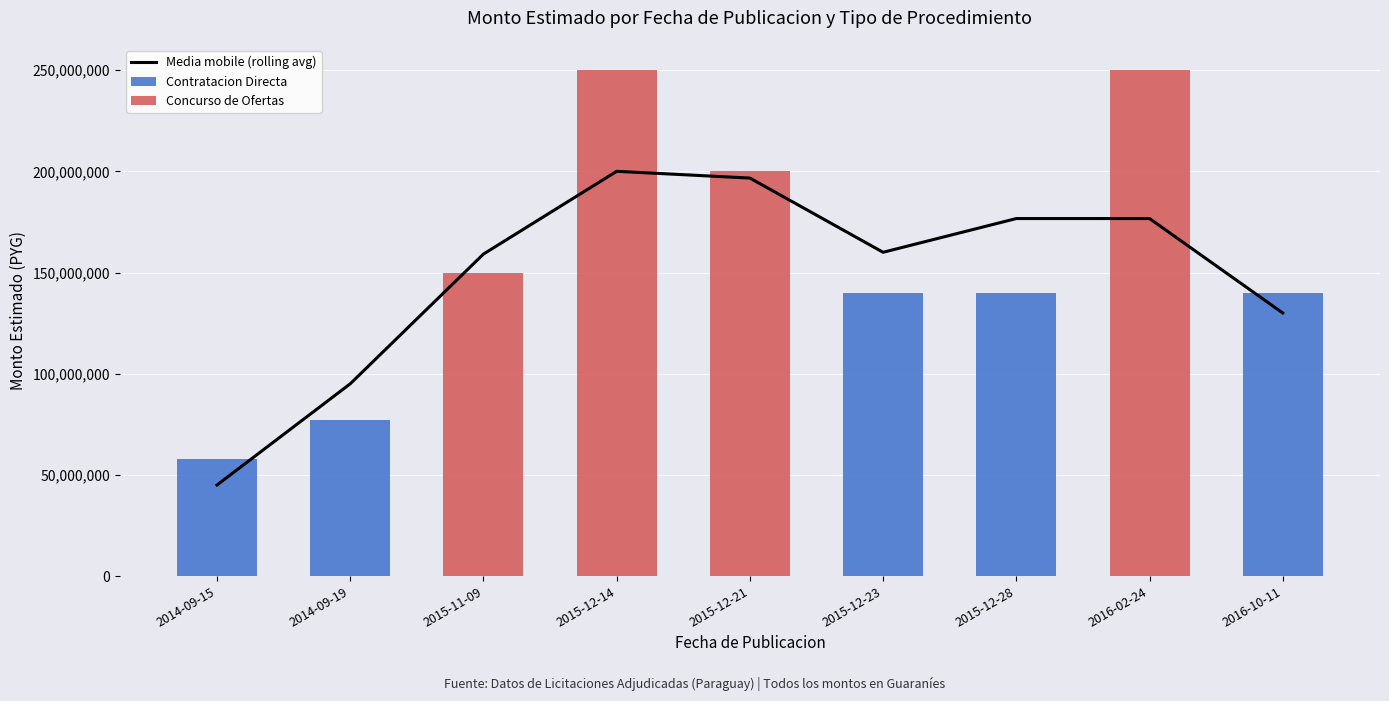

Is it true that Concurso de Ofertas equals -104156940.1 at 2014-09-15?

False